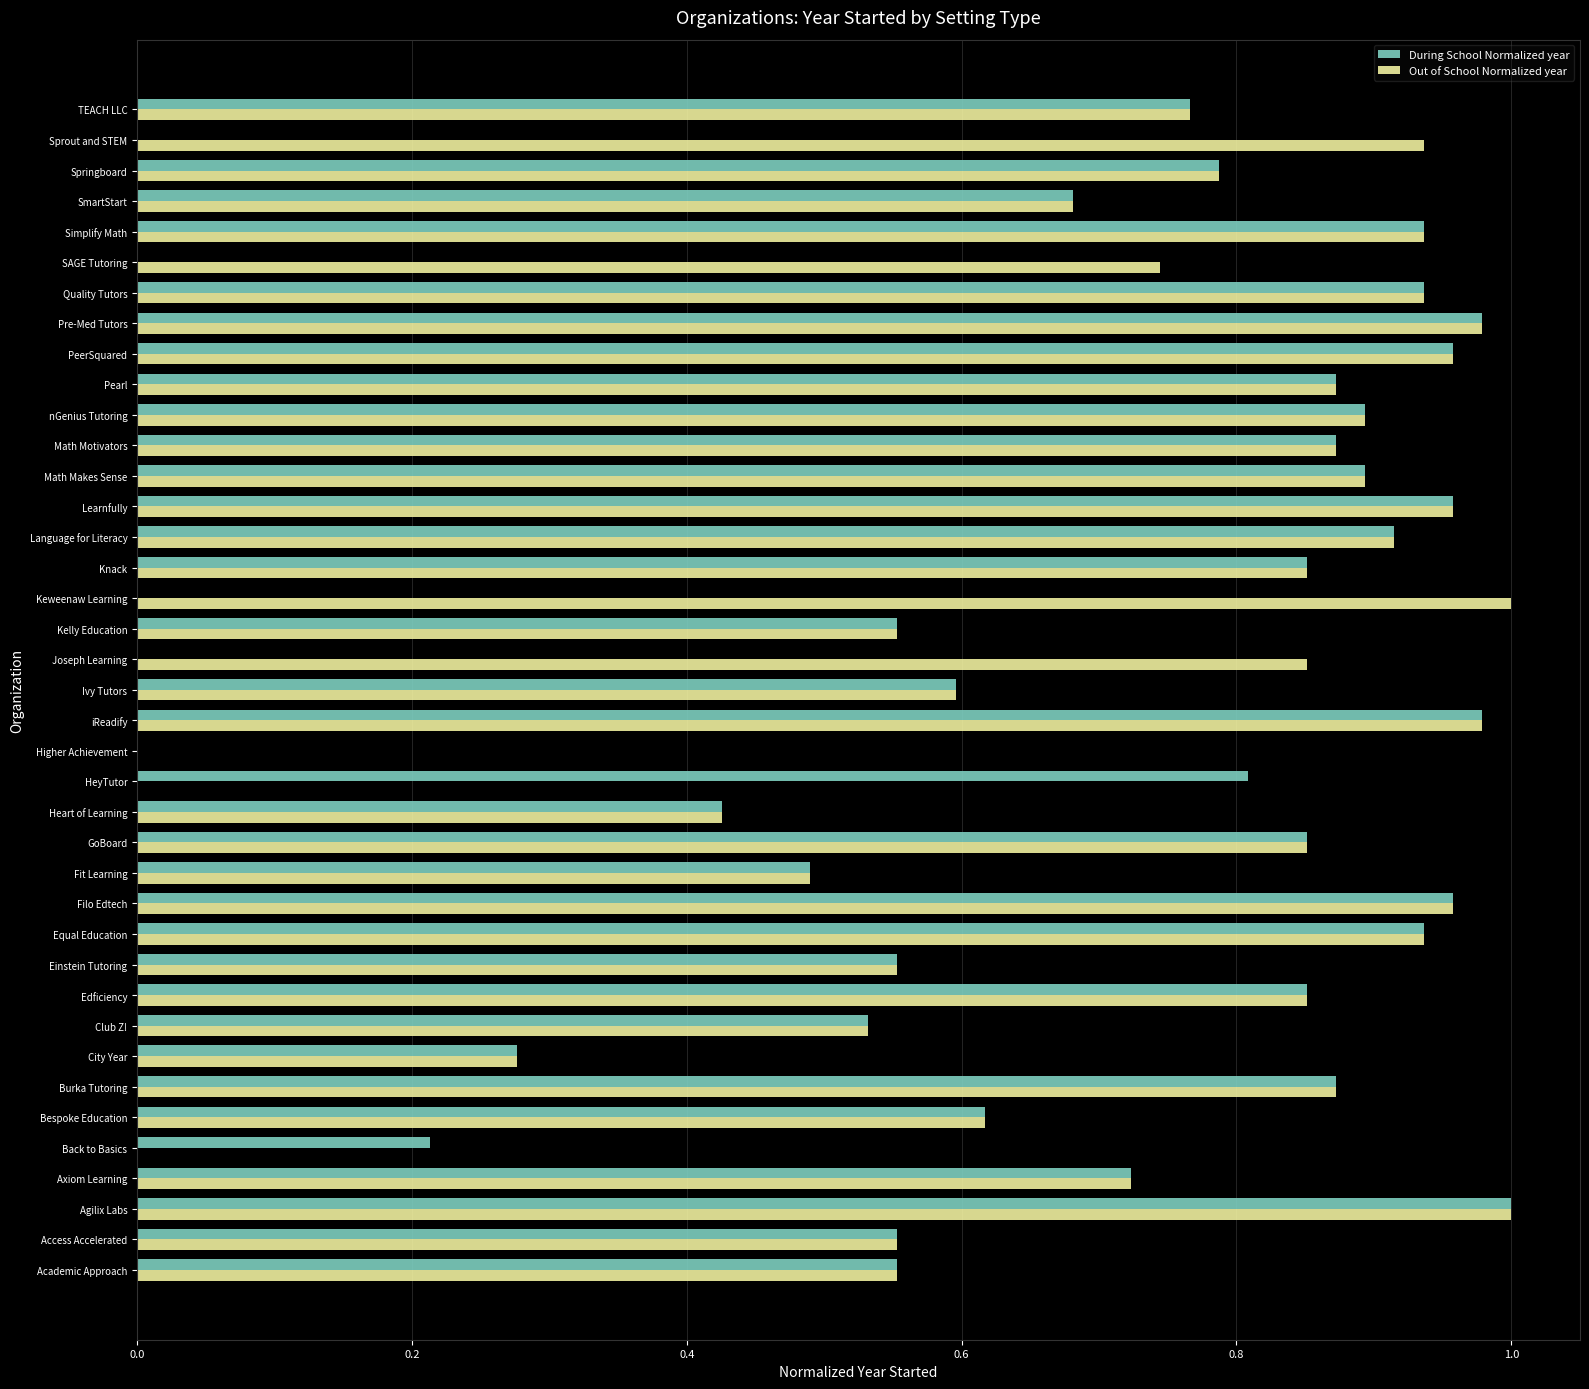

Which series changed the most between Fit Learning and HeyTutor?

Out of School Normalized year